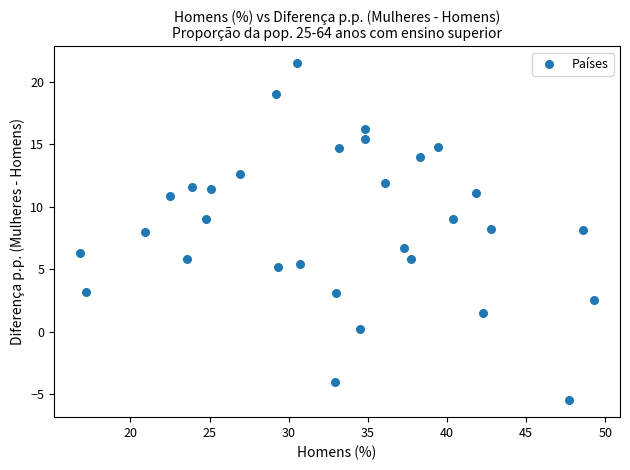

What is the range of X values (max minus min)?

32.5